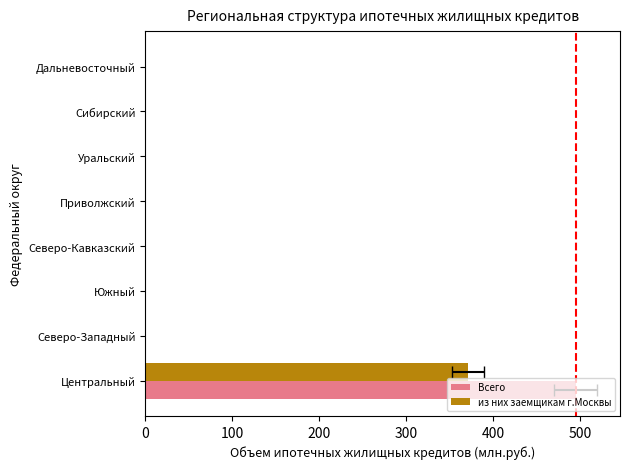

The value of Всего at Северо-Кавказский is -304. True or false?

False